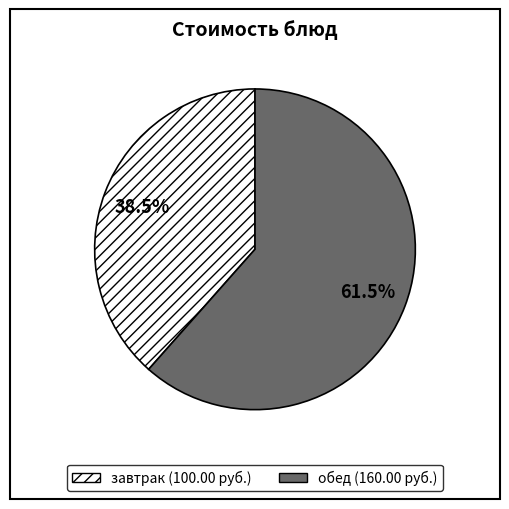

Is there any slice that represents more than half of the pie?

Yes